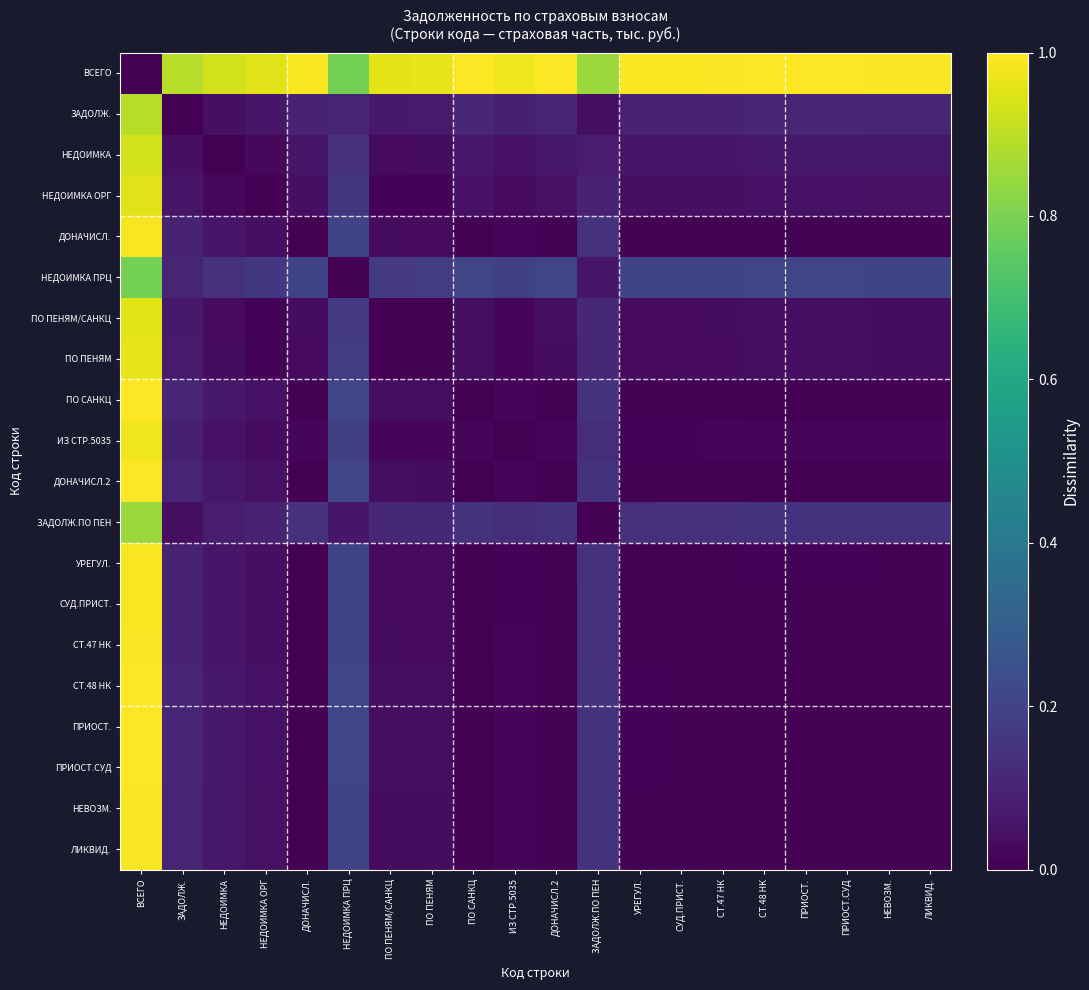

At which category is the sum across all series the highest?

ВСЕГО